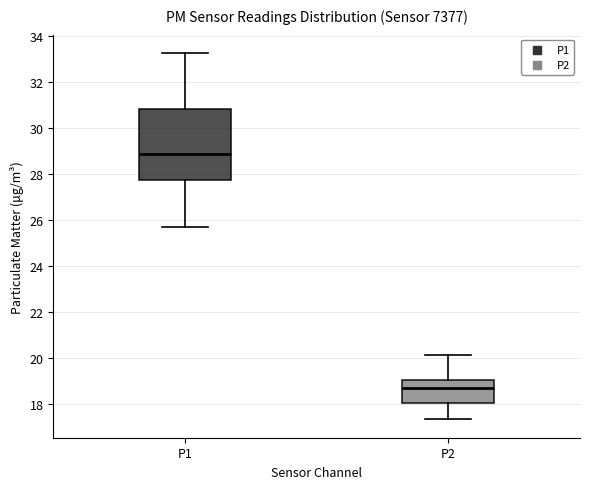

Comparing the boxes themselves (not the whiskers), which one is the tallest?

P1